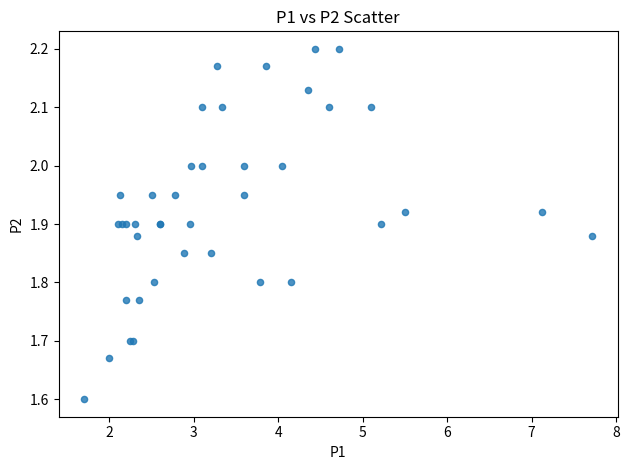

What Y value in the scatter plot is closest to 1?

1.6